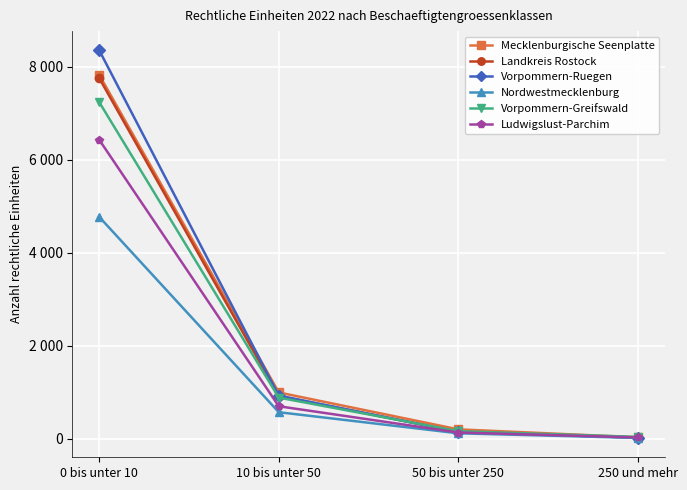

What are all the series names shown in the legend?

Mecklenburgische Seenplatte, Landkreis Rostock, Vorpommern-Ruegen, Nordwestmecklenburg, Vorpommern-Greifswald, Ludwigslust-Parchim